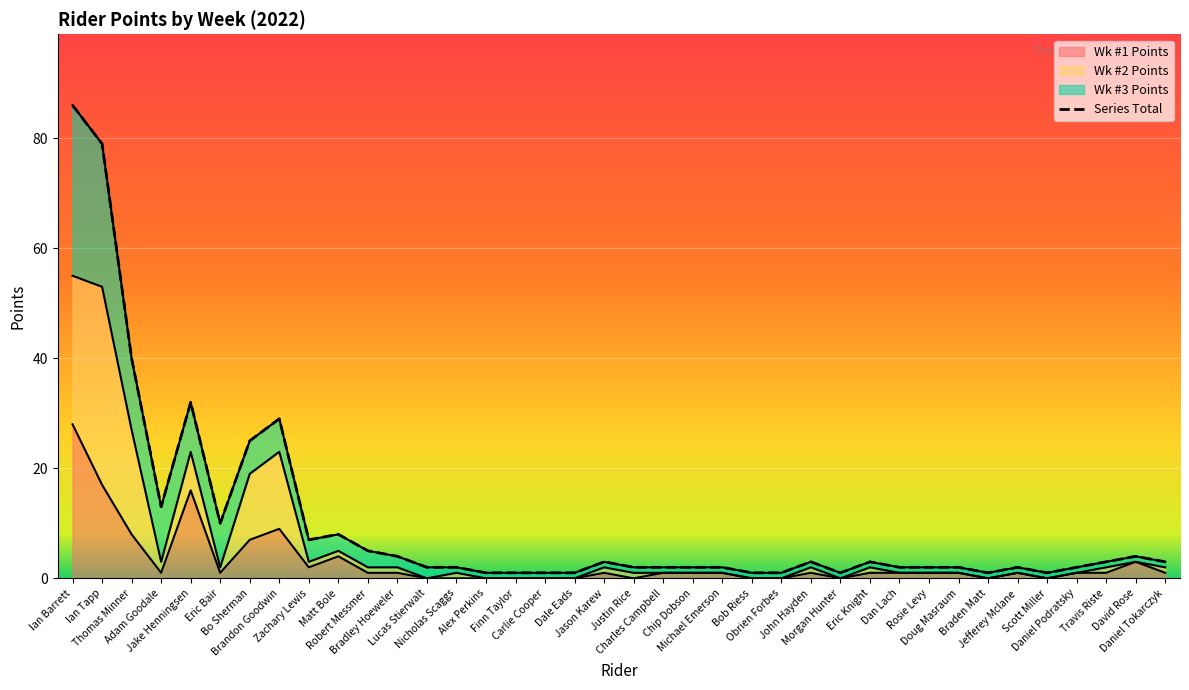

How many interior local peaks (higher than both neighbors) does the data have?

8